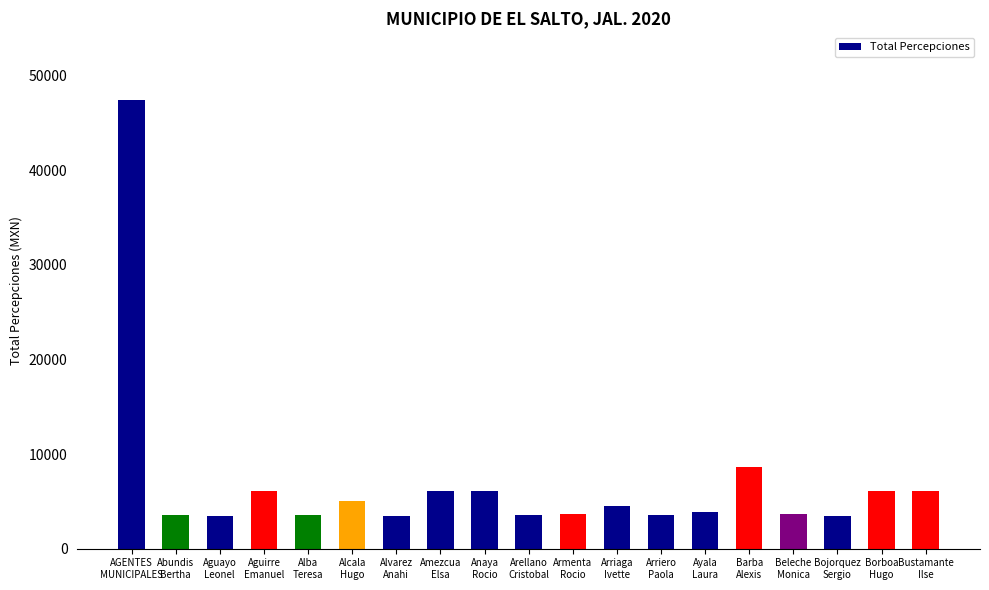

What is the smallest value displayed?

3423.0